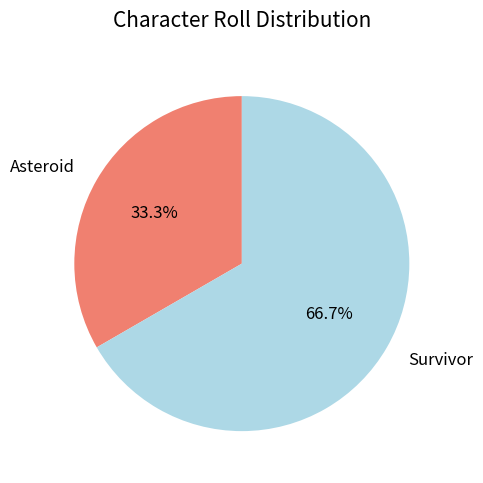

Is it true that Survivor is 54% of the pie?

False